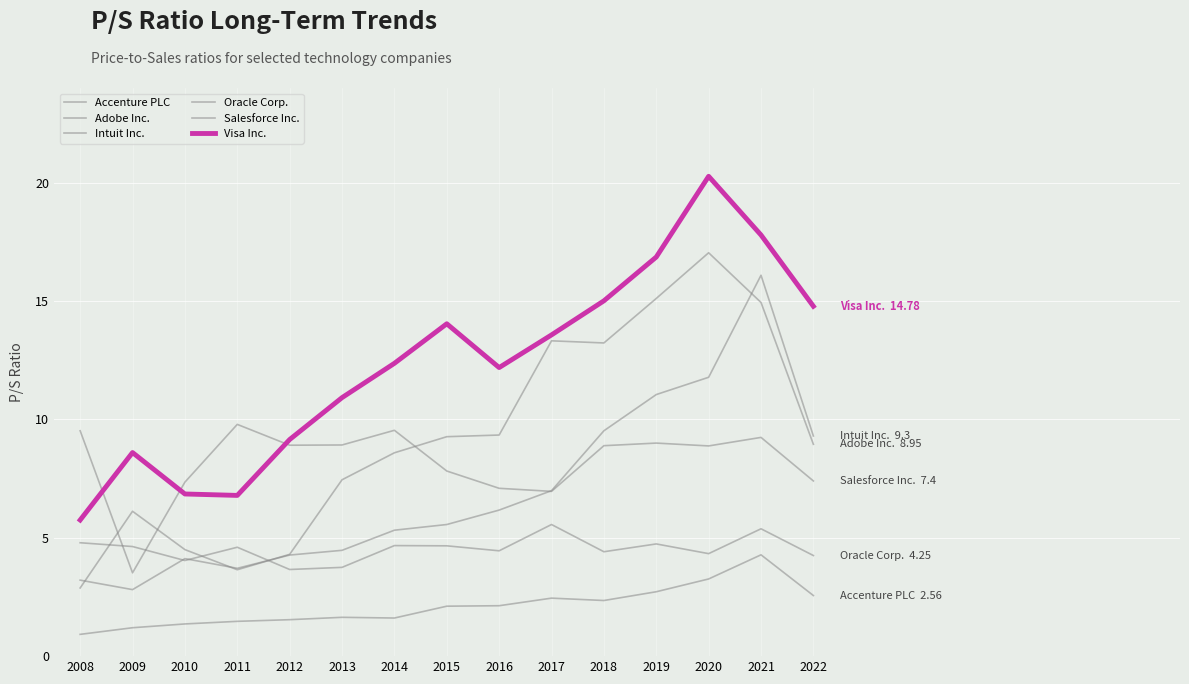

What is the value of the Salesforce Inc. point at the 11th from the left?

8.9